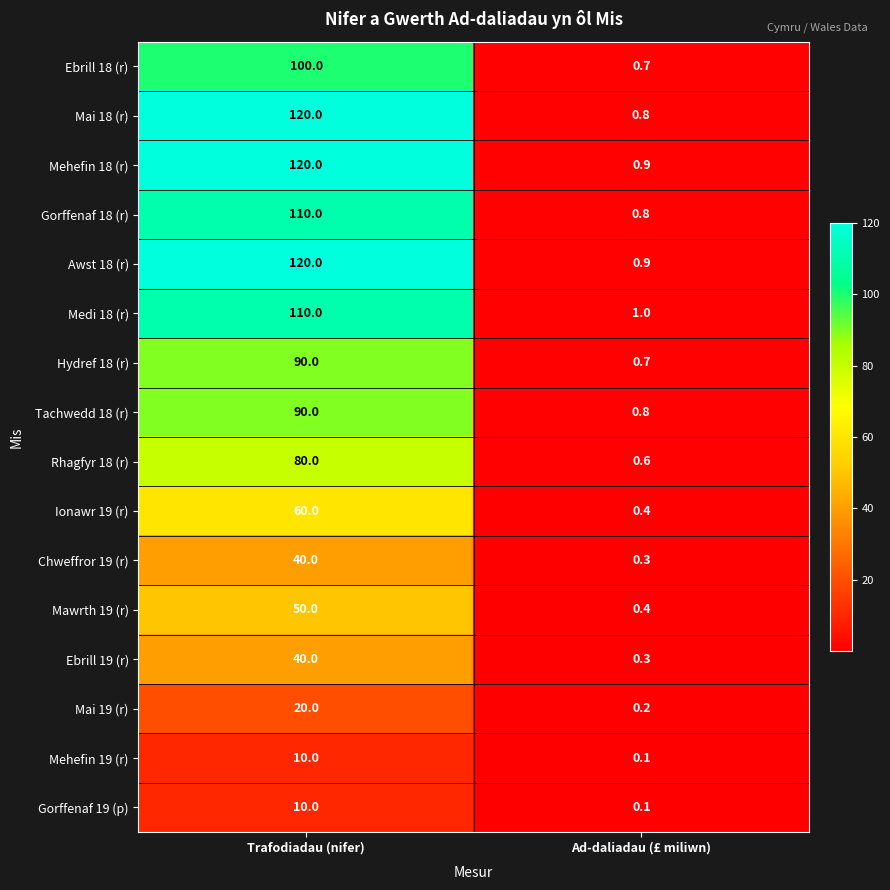

Between Trafodiadau (nifer) and Ad-daliadau (£ miliwn), which series saw the biggest shift?

Mai 18 (r)